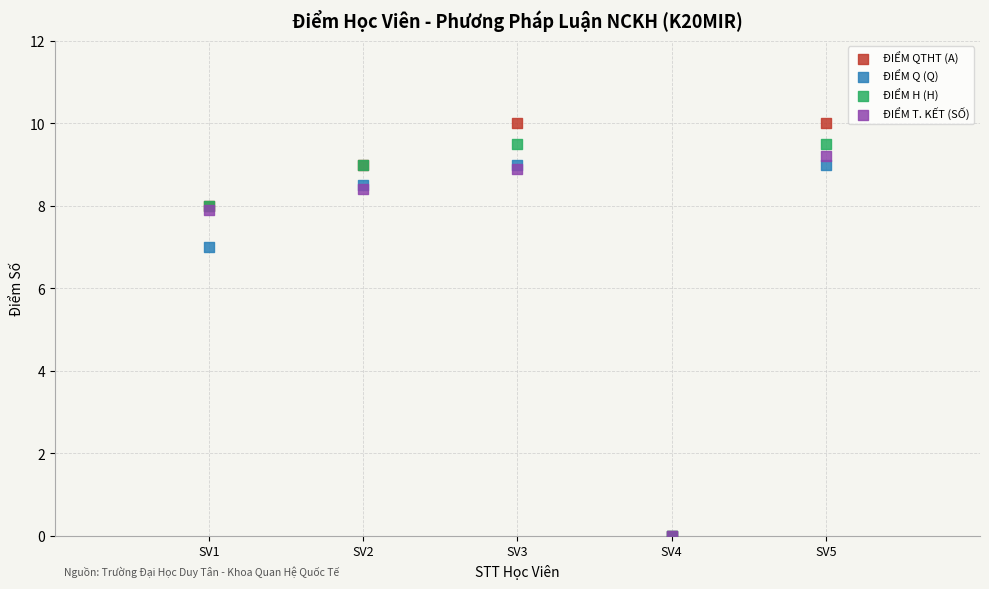

In the ĐIỂM QTHT (A) series, what Y value is closest to 5?

8.0